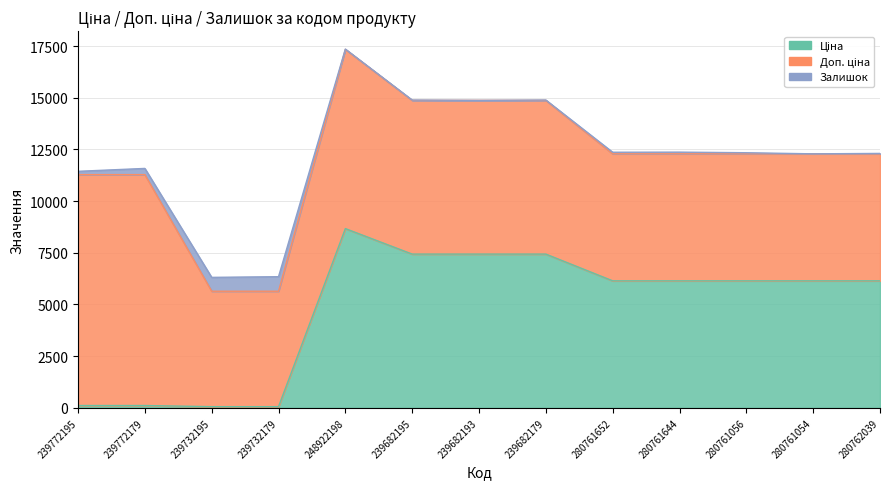

Reading left to right, extract all data points from this chart.

Ціна: 239772195=111.7	239772179=111.7	239732195=55.9	239732179=55.9	248922198=8669.7	239682195=7436.2	239682193=7436.2	239682179=7436.2	280761652=6143.2	280761644=6143.2	280761056=6143.2	280761054=6143.2	280762039=6143.2
Доп. ціна: 239772195=11169.0	239772179=11169.0	239732195=5585.0	239732179=5585.0	248922198=8669.7	239682195=7436.2	239682193=7436.2	239682179=7436.2	280761652=6143.2	280761644=6143.2	280761056=6143.2	280761054=6143.2	280762039=6143.2
Залишок: 239772195=160.0	239772179=300.0	239732195=670.0	239732179=703.0	248922198=15.0	239682195=16.0	239682193=0.0	239682179=17.0	280761652=77.0	280761644=82.0	280761056=53.0	280761054=0.0	280762039=20.0